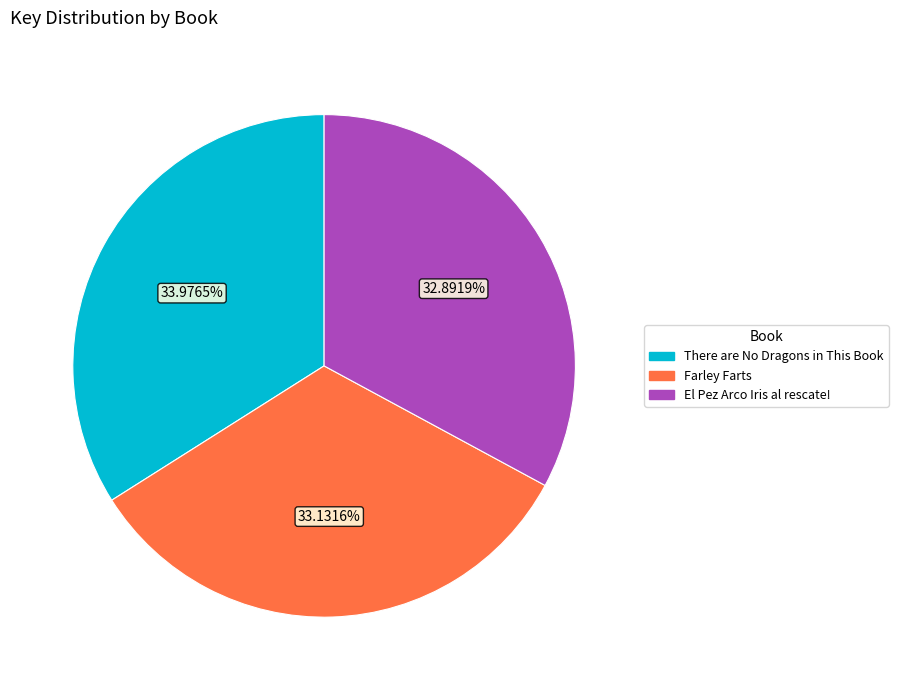

Does any single category account for the majority?

No